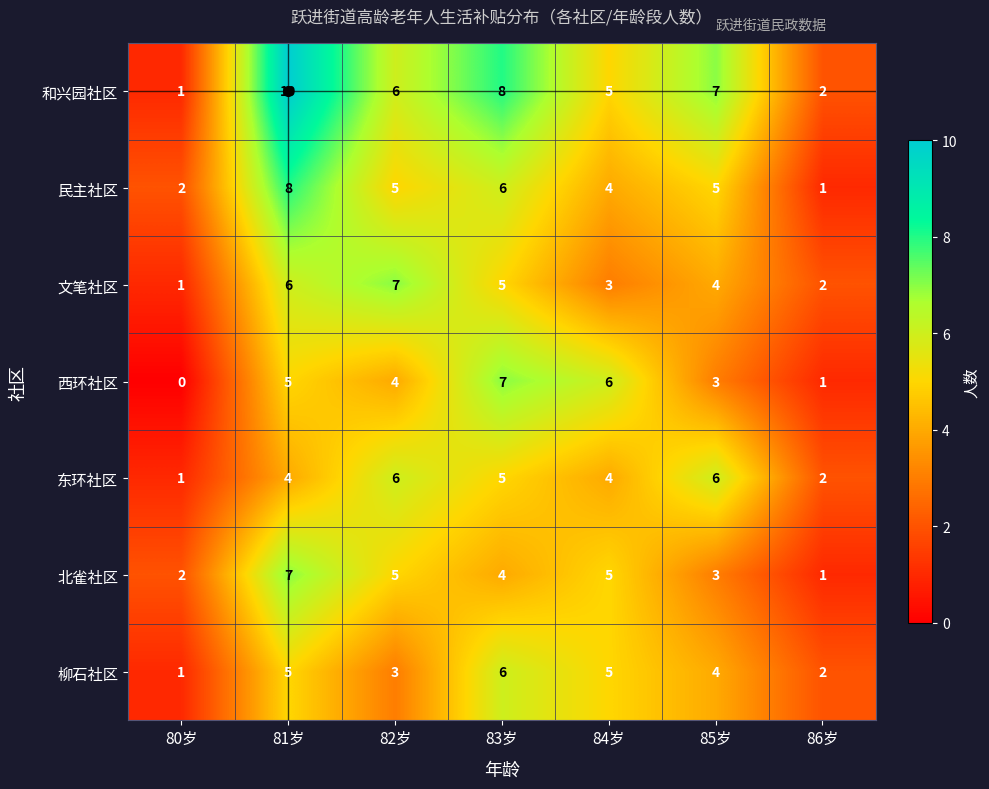

What is the difference between the maximum and minimum values in the 民主社区 series?

7